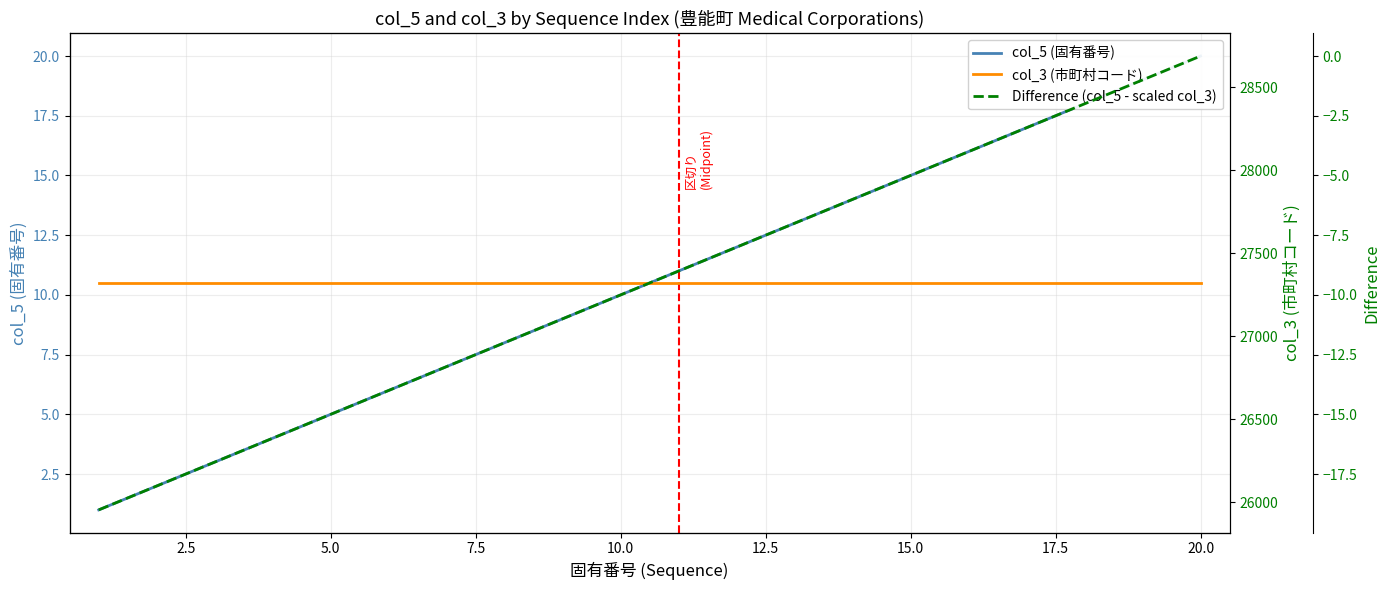

How many data points in Difference (col_5 - scaled col_3) are above -9?

9